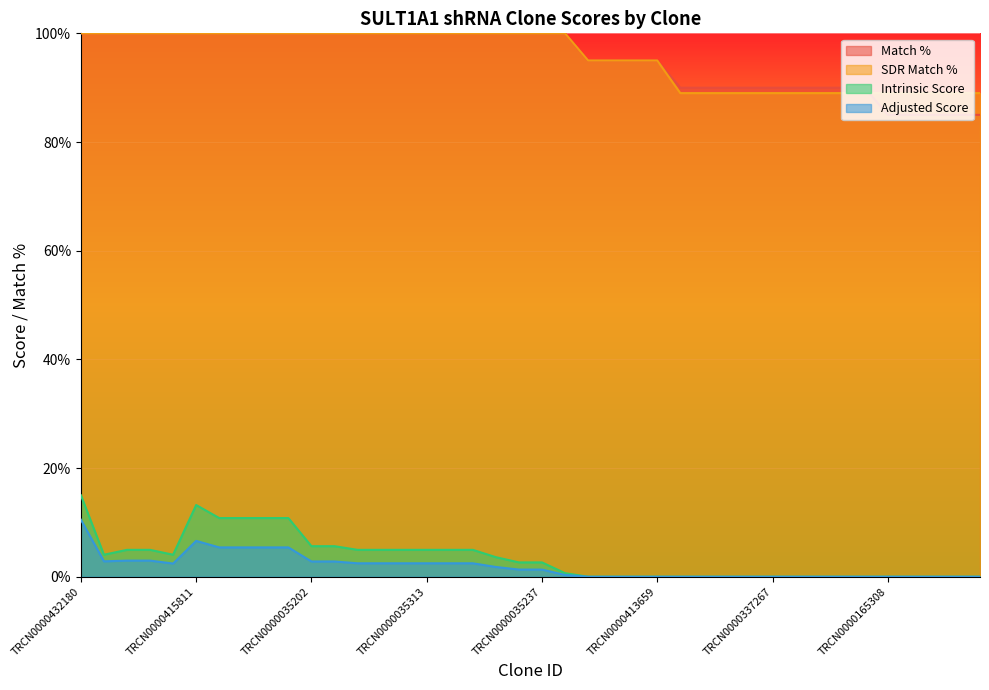

True or false: Intrinsic Score has more than 0 interior local peaks.

True